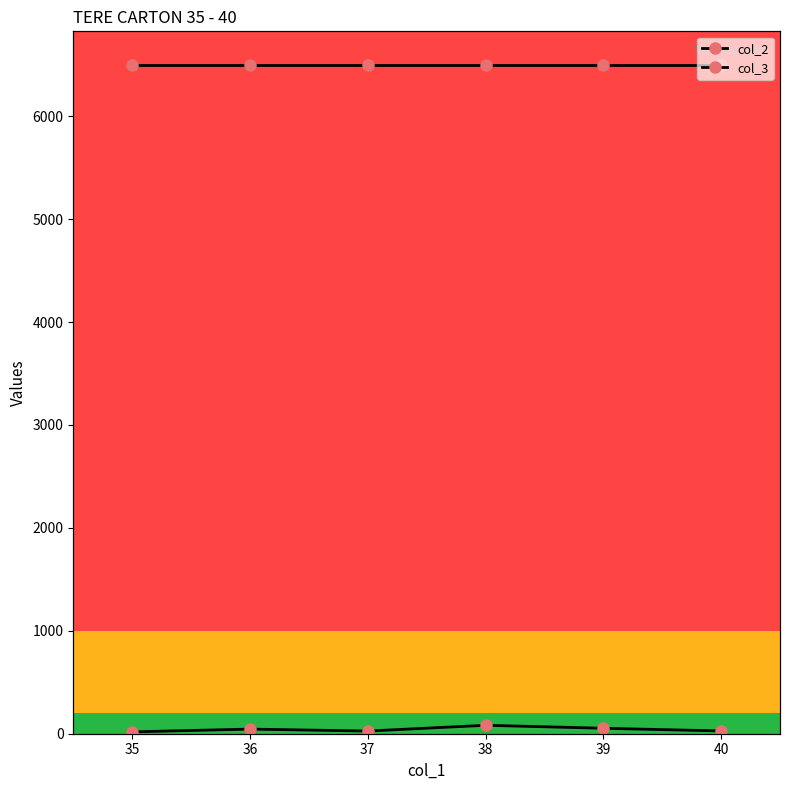

What is the maximum value shown in the chart?

6500